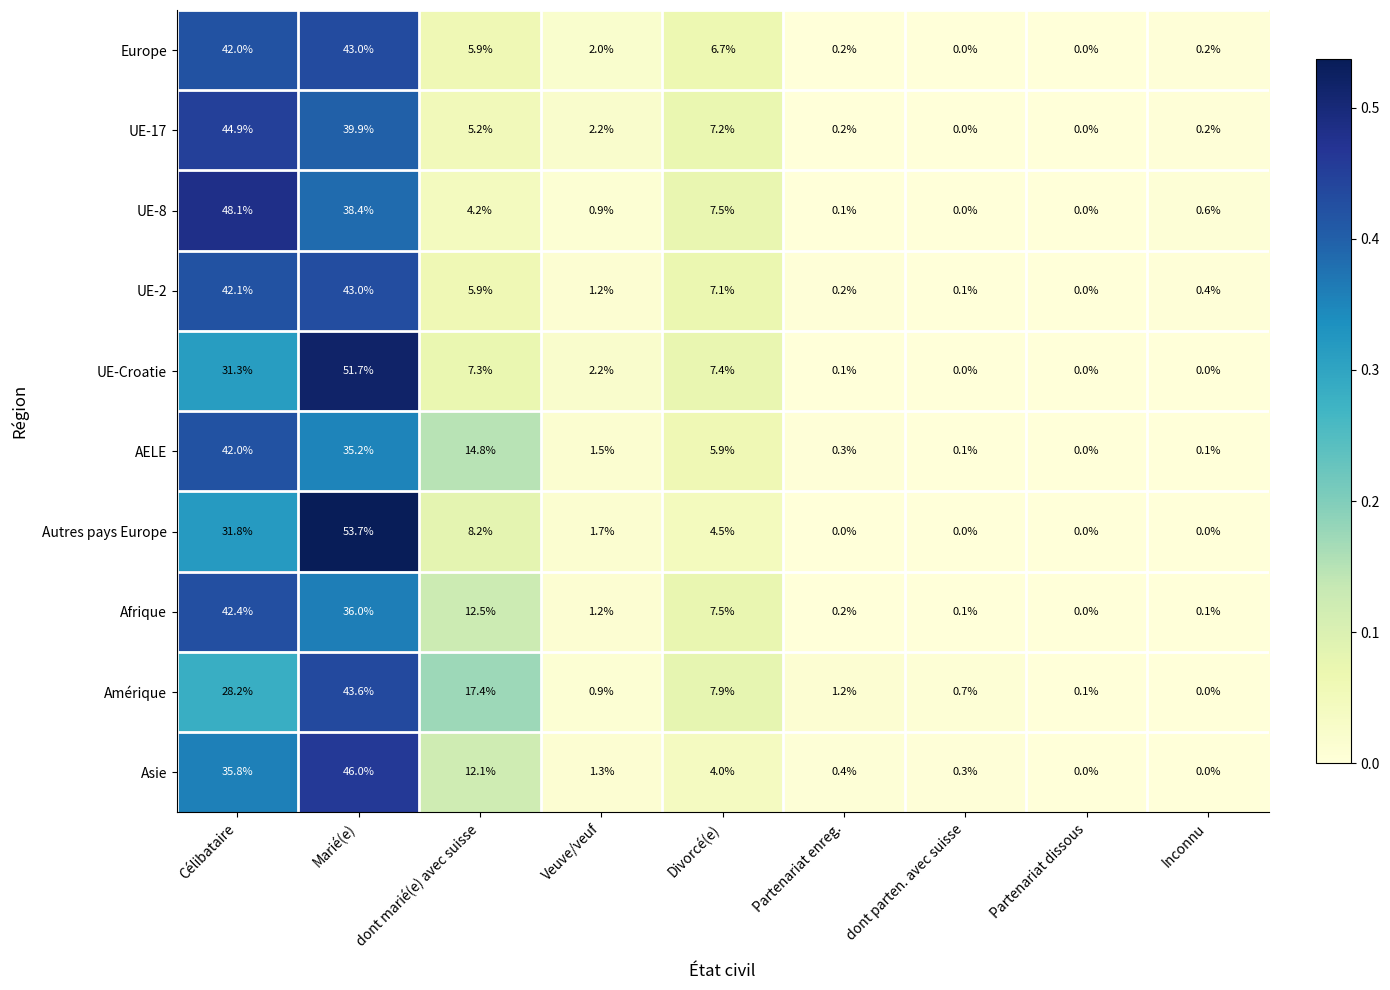

What is the difference between the maximum and second lowest values in the AELE series?

41.9